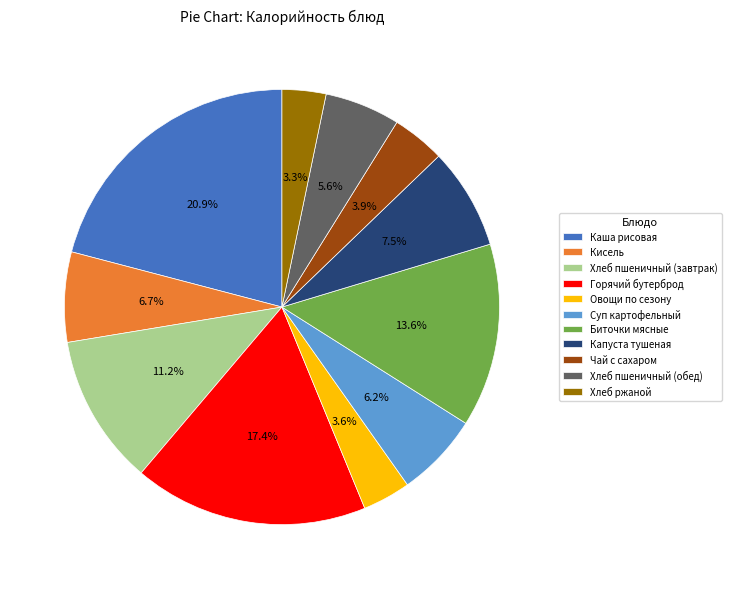

To the nearest percent, what is the combined percentage of Хлеб пшеничный (завтрак) and Овощи по сезону?

15%